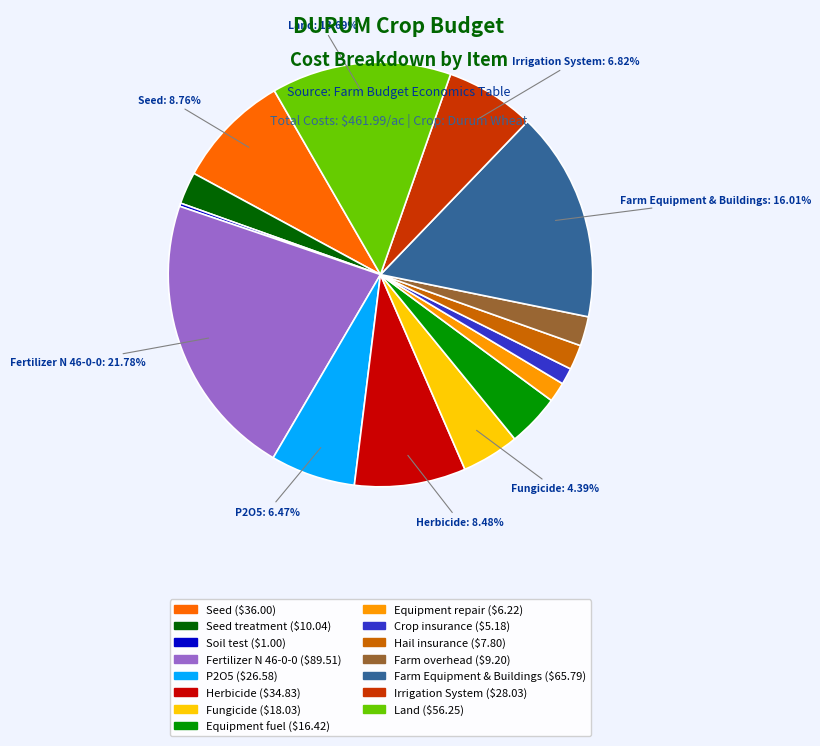

Is there a majority slice in this chart?

No